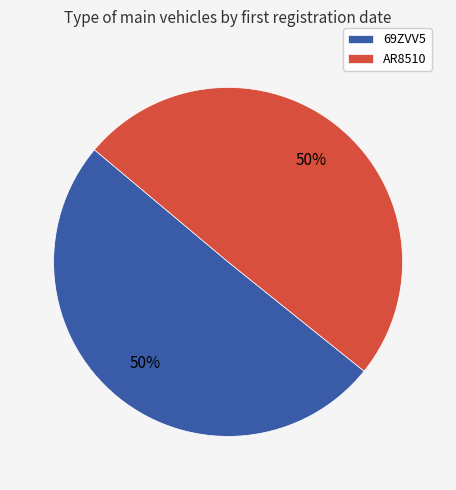

Is it true that 69ZVV5 is 50% of the pie?

True